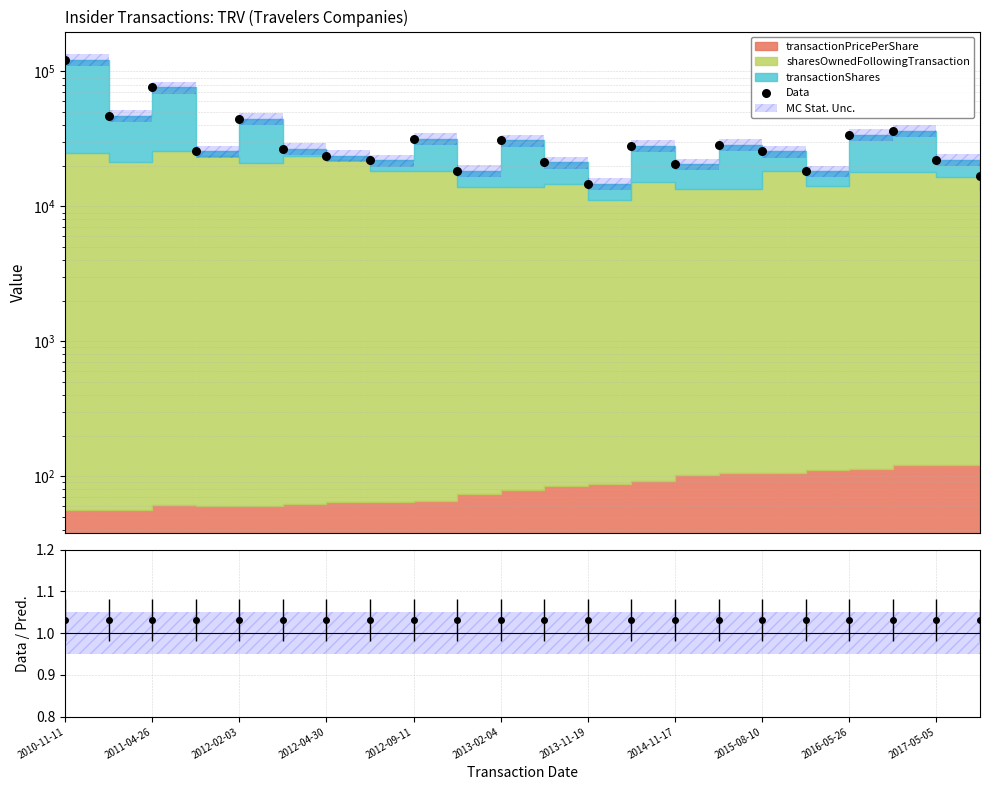

What is the change in value from 2012-09-11 to 15?

-16153.7